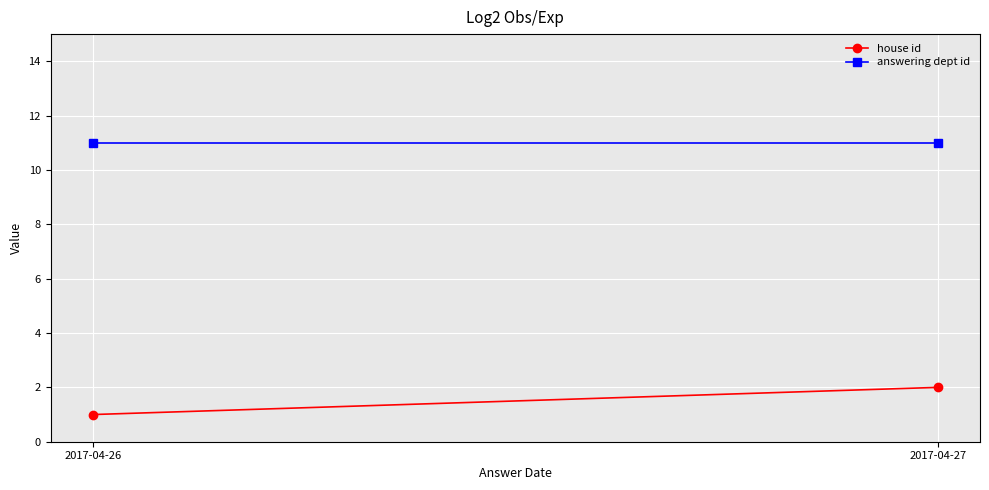

At how many categories does at least one series exceed 8?

2